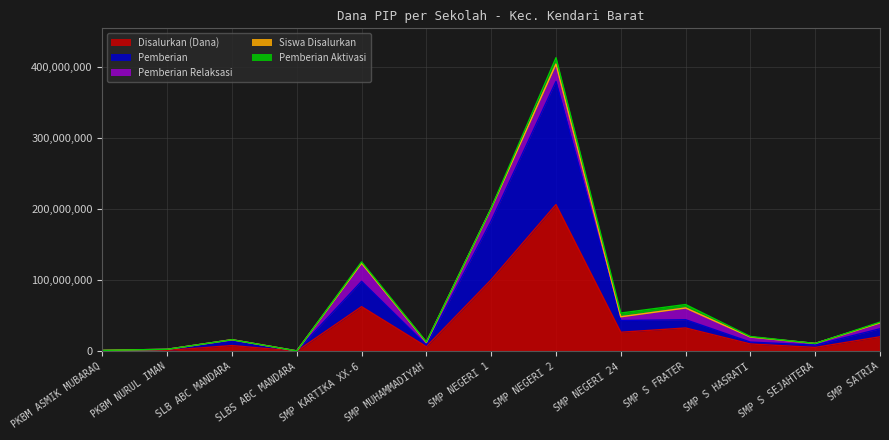

What is the difference between the highest and lowest values at SMP S SEJAHTERA?

5625012